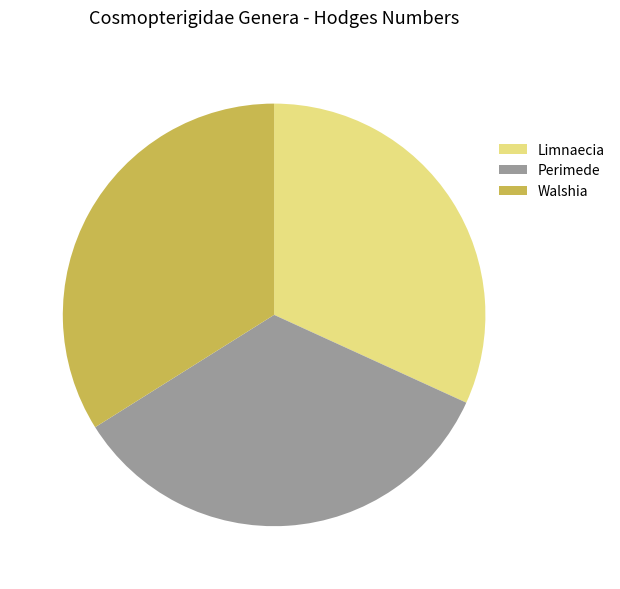

Which slice is the smallest?

Limnaecia